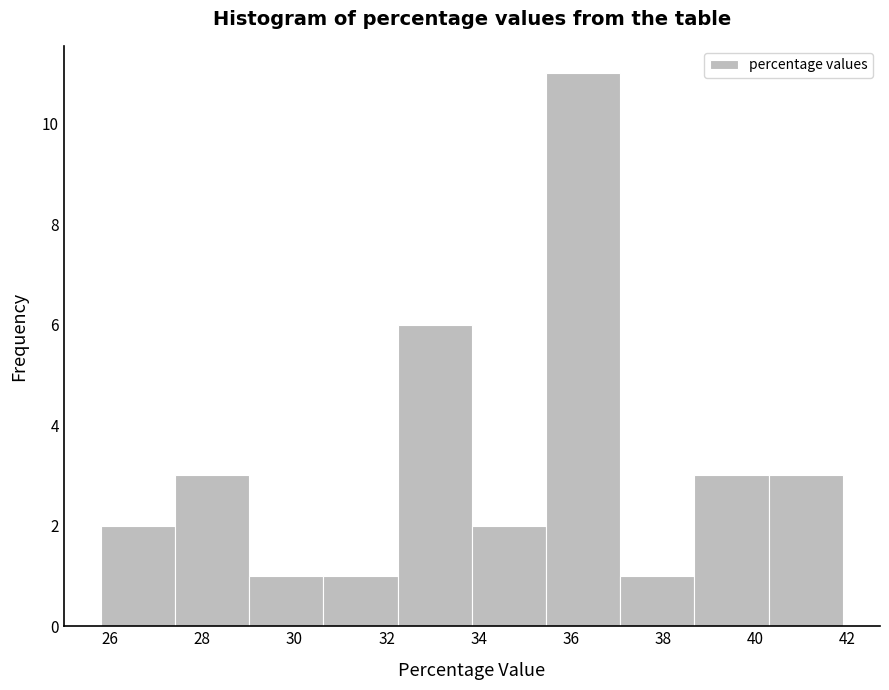

Reading left to right, transcribe this chart: for each bar, give the range it covers on the x-axis and its height. Neither the bar edges nor the heights are printed on the chart, so give them approximately, as read against the axes.

25.8 to 27.4: 2
27.4 to 29.0: 3
29.0 to 30.6: 1
30.6 to 32.2: 1
32.2 to 33.8: 6
33.8 to 35.4: 2
35.4 to 37.0: 11
37.0 to 38.6: 1
38.6 to 40.2: 3
40.2 to 42.0: 3